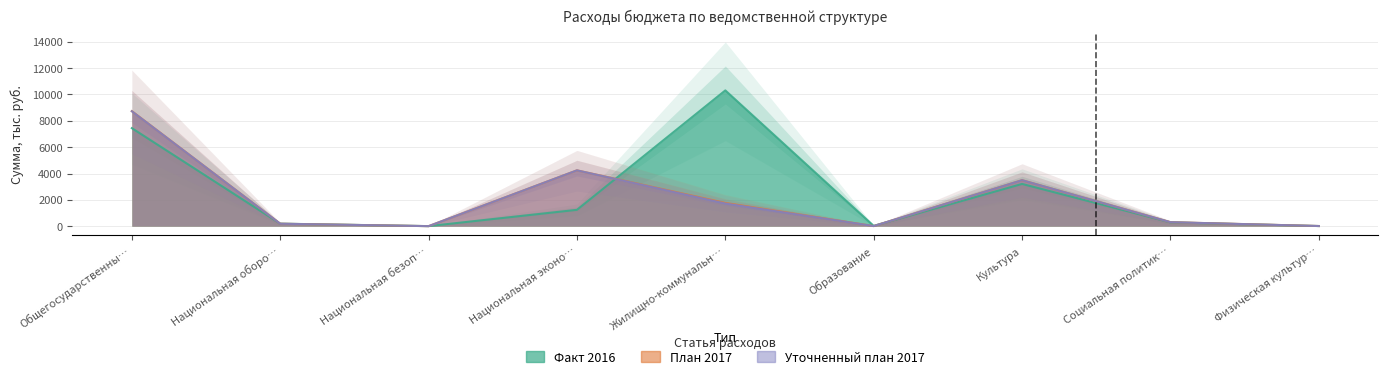

What is the maximum value shown in the chart?

10310.3